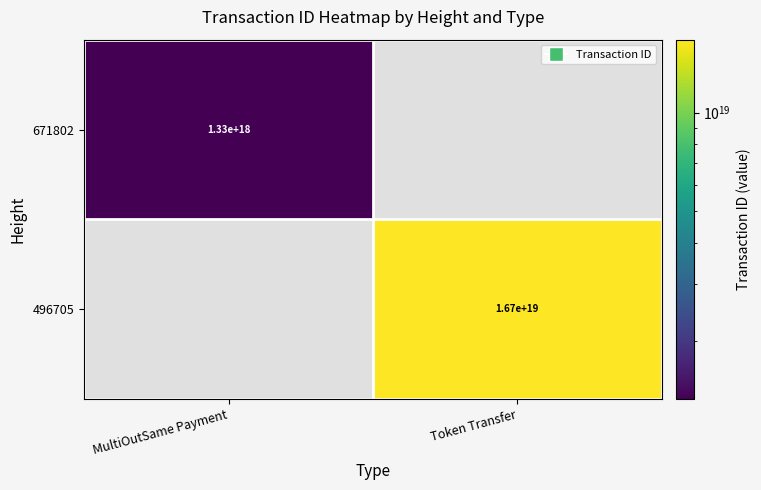

Is it true that 671802 equals 2183419647349347584 at MultiOutSame Payment?

False